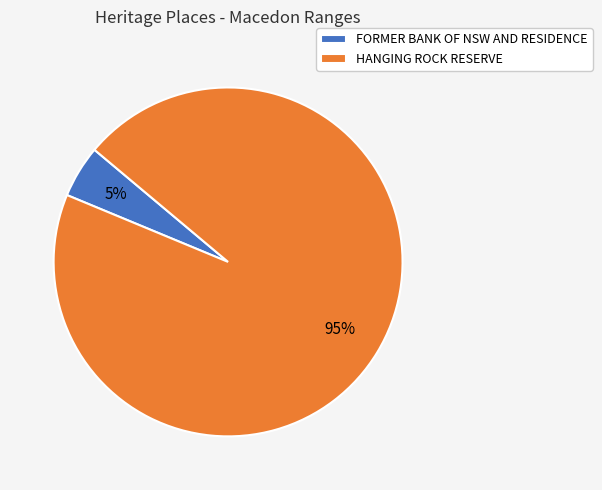

To the nearest percent, what percentage of the pie is HANGING ROCK RESERVE?

95%